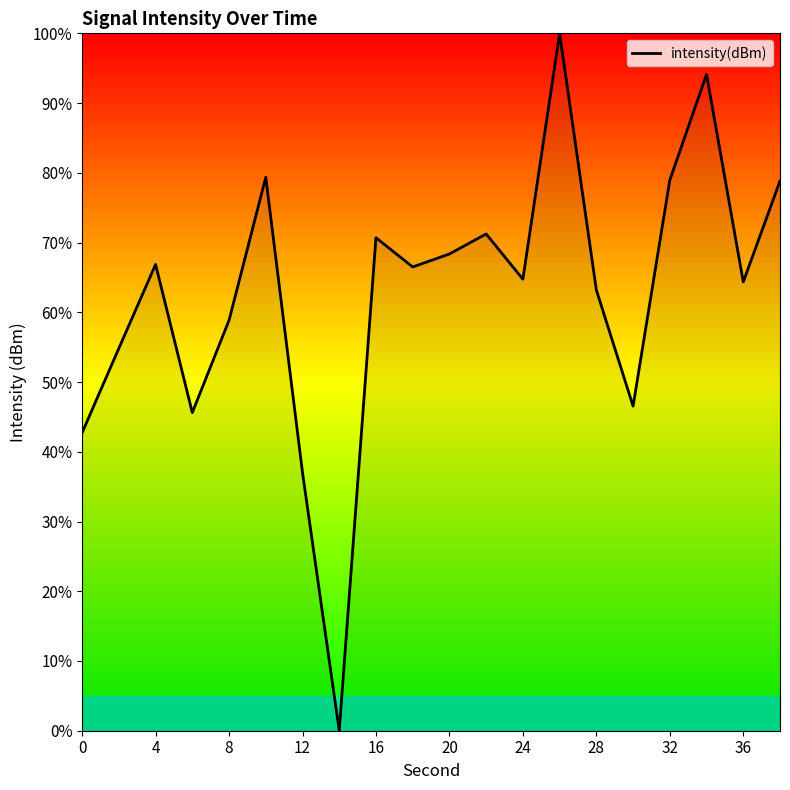

What is the difference between the maximum and minimum values?

100.0